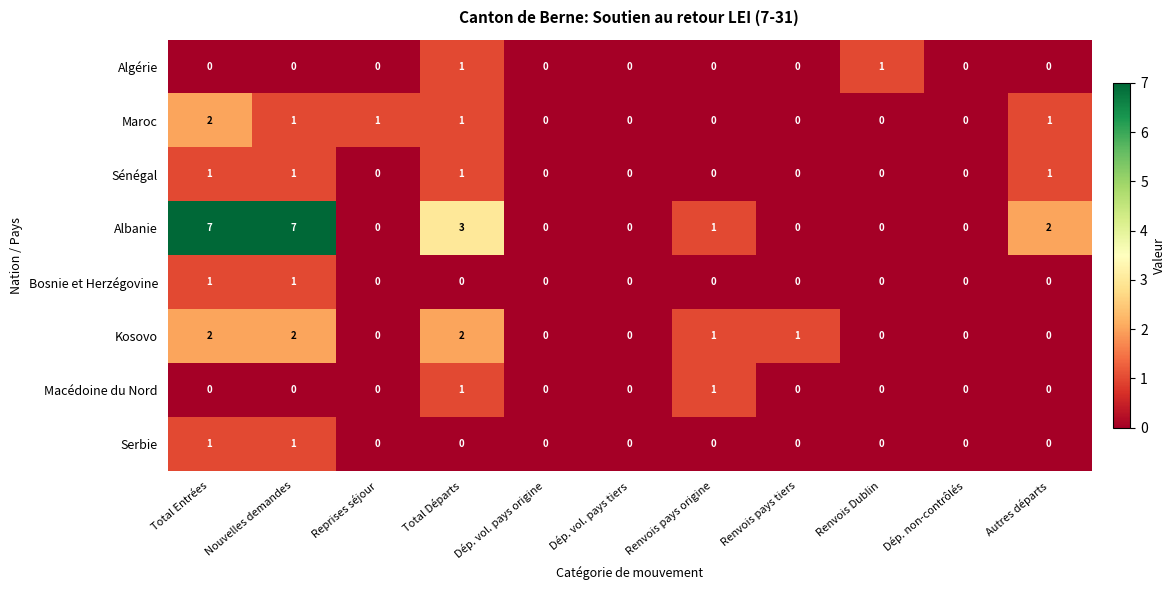

What is the maximum value shown in the chart?

7